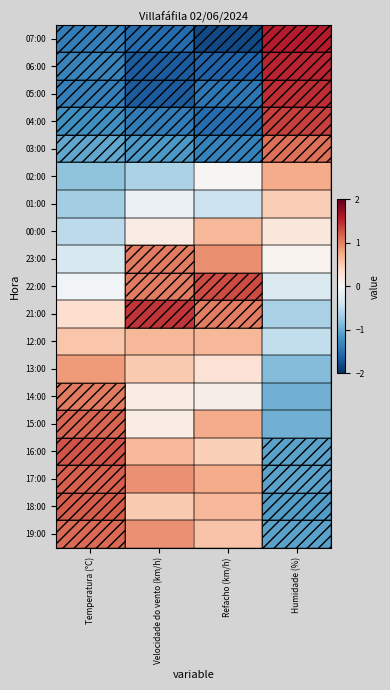

Reading left to right, what are all the values shown in this chart?

07:00: Temperatura (°C)=-1.4	Velocidade do vento (km/h)=-1.5	Refacho (km/h)=-1.8	Humidade (%)=1.6
06:00: Temperatura (°C)=-1.3	Velocidade do vento (km/h)=-1.7	Refacho (km/h)=-1.6	Humidade (%)=1.5
05:00: Temperatura (°C)=-1.4	Velocidade do vento (km/h)=-1.7	Refacho (km/h)=-1.4	Humidade (%)=1.5
04:00: Temperatura (°C)=-1.2	Velocidade do vento (km/h)=-1.4	Refacho (km/h)=-1.5	Humidade (%)=1.4
03:00: Temperatura (°C)=-1.0	Velocidade do vento (km/h)=-1.1	Refacho (km/h)=-1.3	Humidade (%)=1.1
02:00: Temperatura (°C)=-0.8	Velocidade do vento (km/h)=-0.6	Refacho (km/h)=0.0	Humidade (%)=0.7
01:00: Temperatura (°C)=-0.7	Velocidade do vento (km/h)=-0.1	Refacho (km/h)=-0.4	Humidade (%)=0.5
00:00: Temperatura (°C)=-0.5	Velocidade do vento (km/h)=0.1	Refacho (km/h)=0.7	Humidade (%)=0.2
23:00: Temperatura (°C)=-0.3	Velocidade do vento (km/h)=1.0	Refacho (km/h)=0.9	Humidade (%)=0.1
22:00: Temperatura (°C)=-0.1	Velocidade do vento (km/h)=1.0	Refacho (km/h)=1.3	Humidade (%)=-0.3
21:00: Temperatura (°C)=0.3	Velocidade do vento (km/h)=1.4	Refacho (km/h)=1.0	Humidade (%)=-0.7
12:00: Temperatura (°C)=0.6	Velocidade do vento (km/h)=0.7	Refacho (km/h)=0.7	Humidade (%)=-0.5
13:00: Temperatura (°C)=0.9	Velocidade do vento (km/h)=0.5	Refacho (km/h)=0.3	Humidade (%)=-0.9
14:00: Temperatura (°C)=1.0	Velocidade do vento (km/h)=0.1	Refacho (km/h)=0.1	Humidade (%)=-1.0
15:00: Temperatura (°C)=1.2	Velocidade do vento (km/h)=0.1	Refacho (km/h)=0.7	Humidade (%)=-1.0
16:00: Temperatura (°C)=1.3	Velocidade do vento (km/h)=0.7	Refacho (km/h)=0.5	Humidade (%)=-1.1
17:00: Temperatura (°C)=1.2	Velocidade do vento (km/h)=0.9	Refacho (km/h)=0.7	Humidade (%)=-1.1
18:00: Temperatura (°C)=1.2	Velocidade do vento (km/h)=0.5	Refacho (km/h)=0.7	Humidade (%)=-1.1
19:00: Temperatura (°C)=1.1	Velocidade do vento (km/h)=0.9	Refacho (km/h)=0.6	Humidade (%)=-1.1